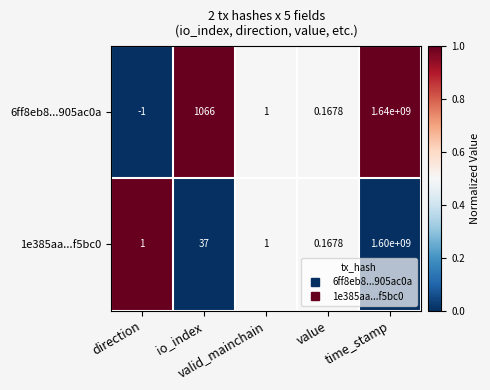

What is the total value across all series at direction?

0.0